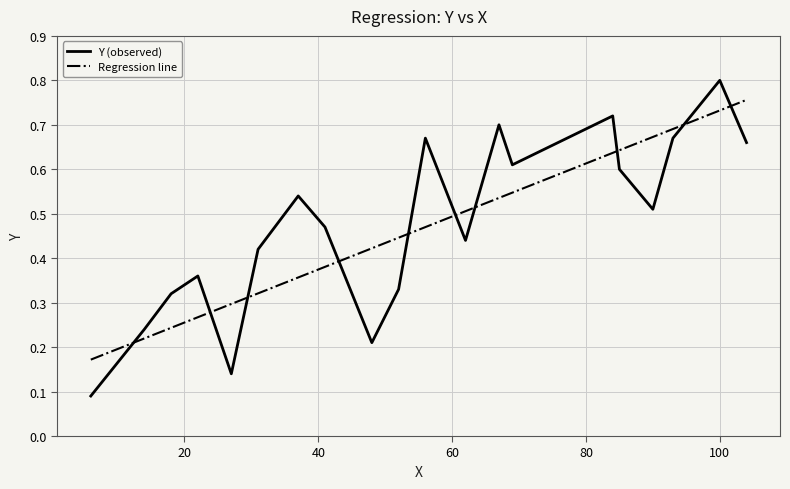

Is this an area chart (filled region under the line)?

No